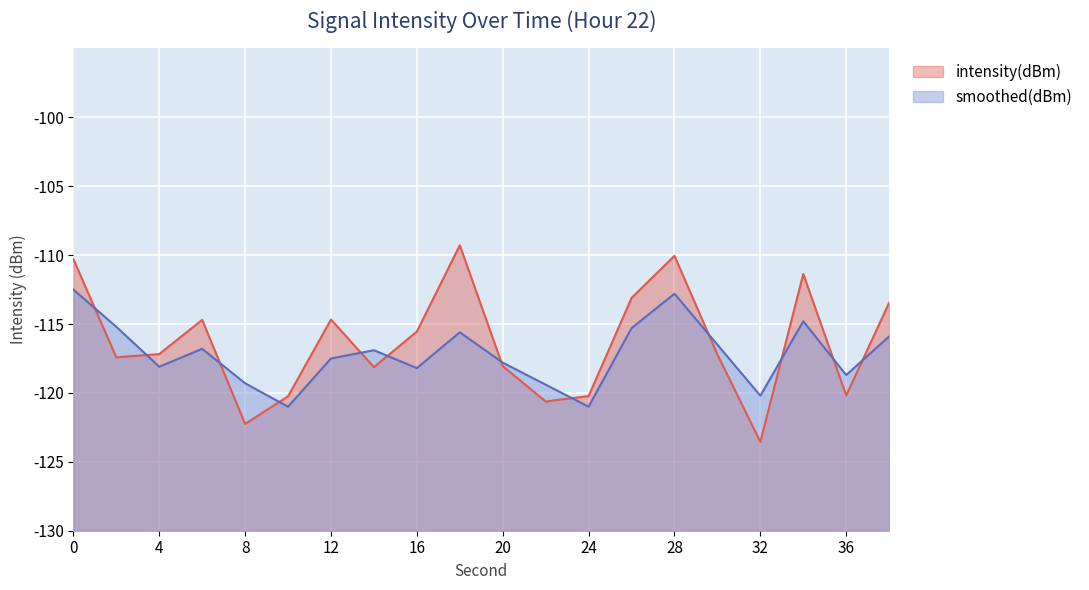

Count the number of categories in the chart.

20